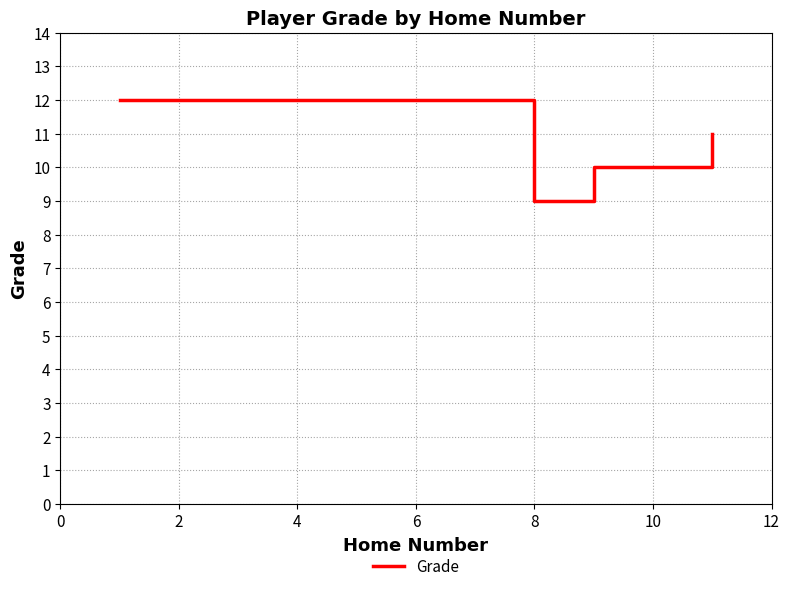

What is the smallest value displayed?

9